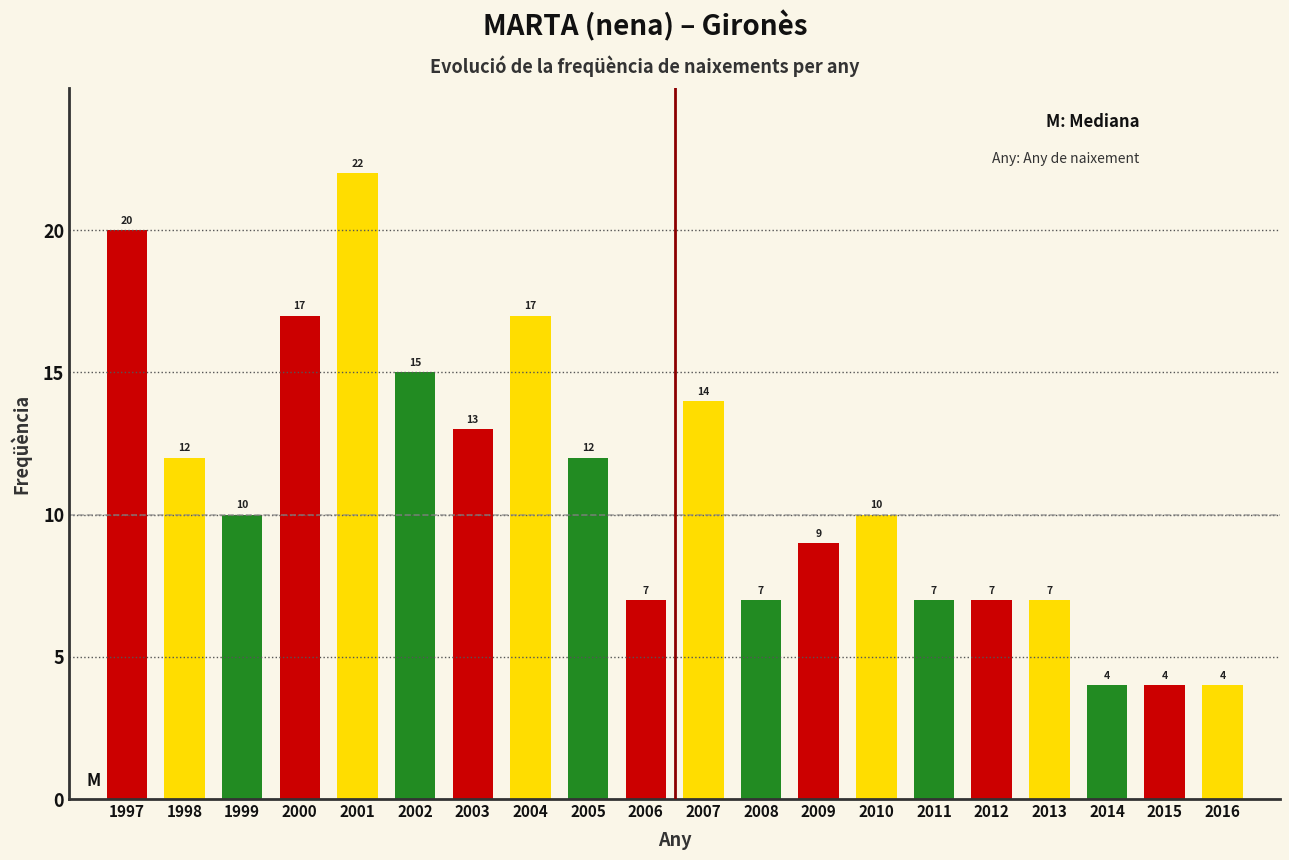

Reading left to right, extract all data points from this chart.

1997=20	1998=12	1999=10	2000=17	2001=22	2002=15	2003=13	2004=17	2005=12	2006=7	2007=14	2008=7	2009=9	2010=10	2011=7	2012=7	2013=7	2014=4	2015=4	2016=4